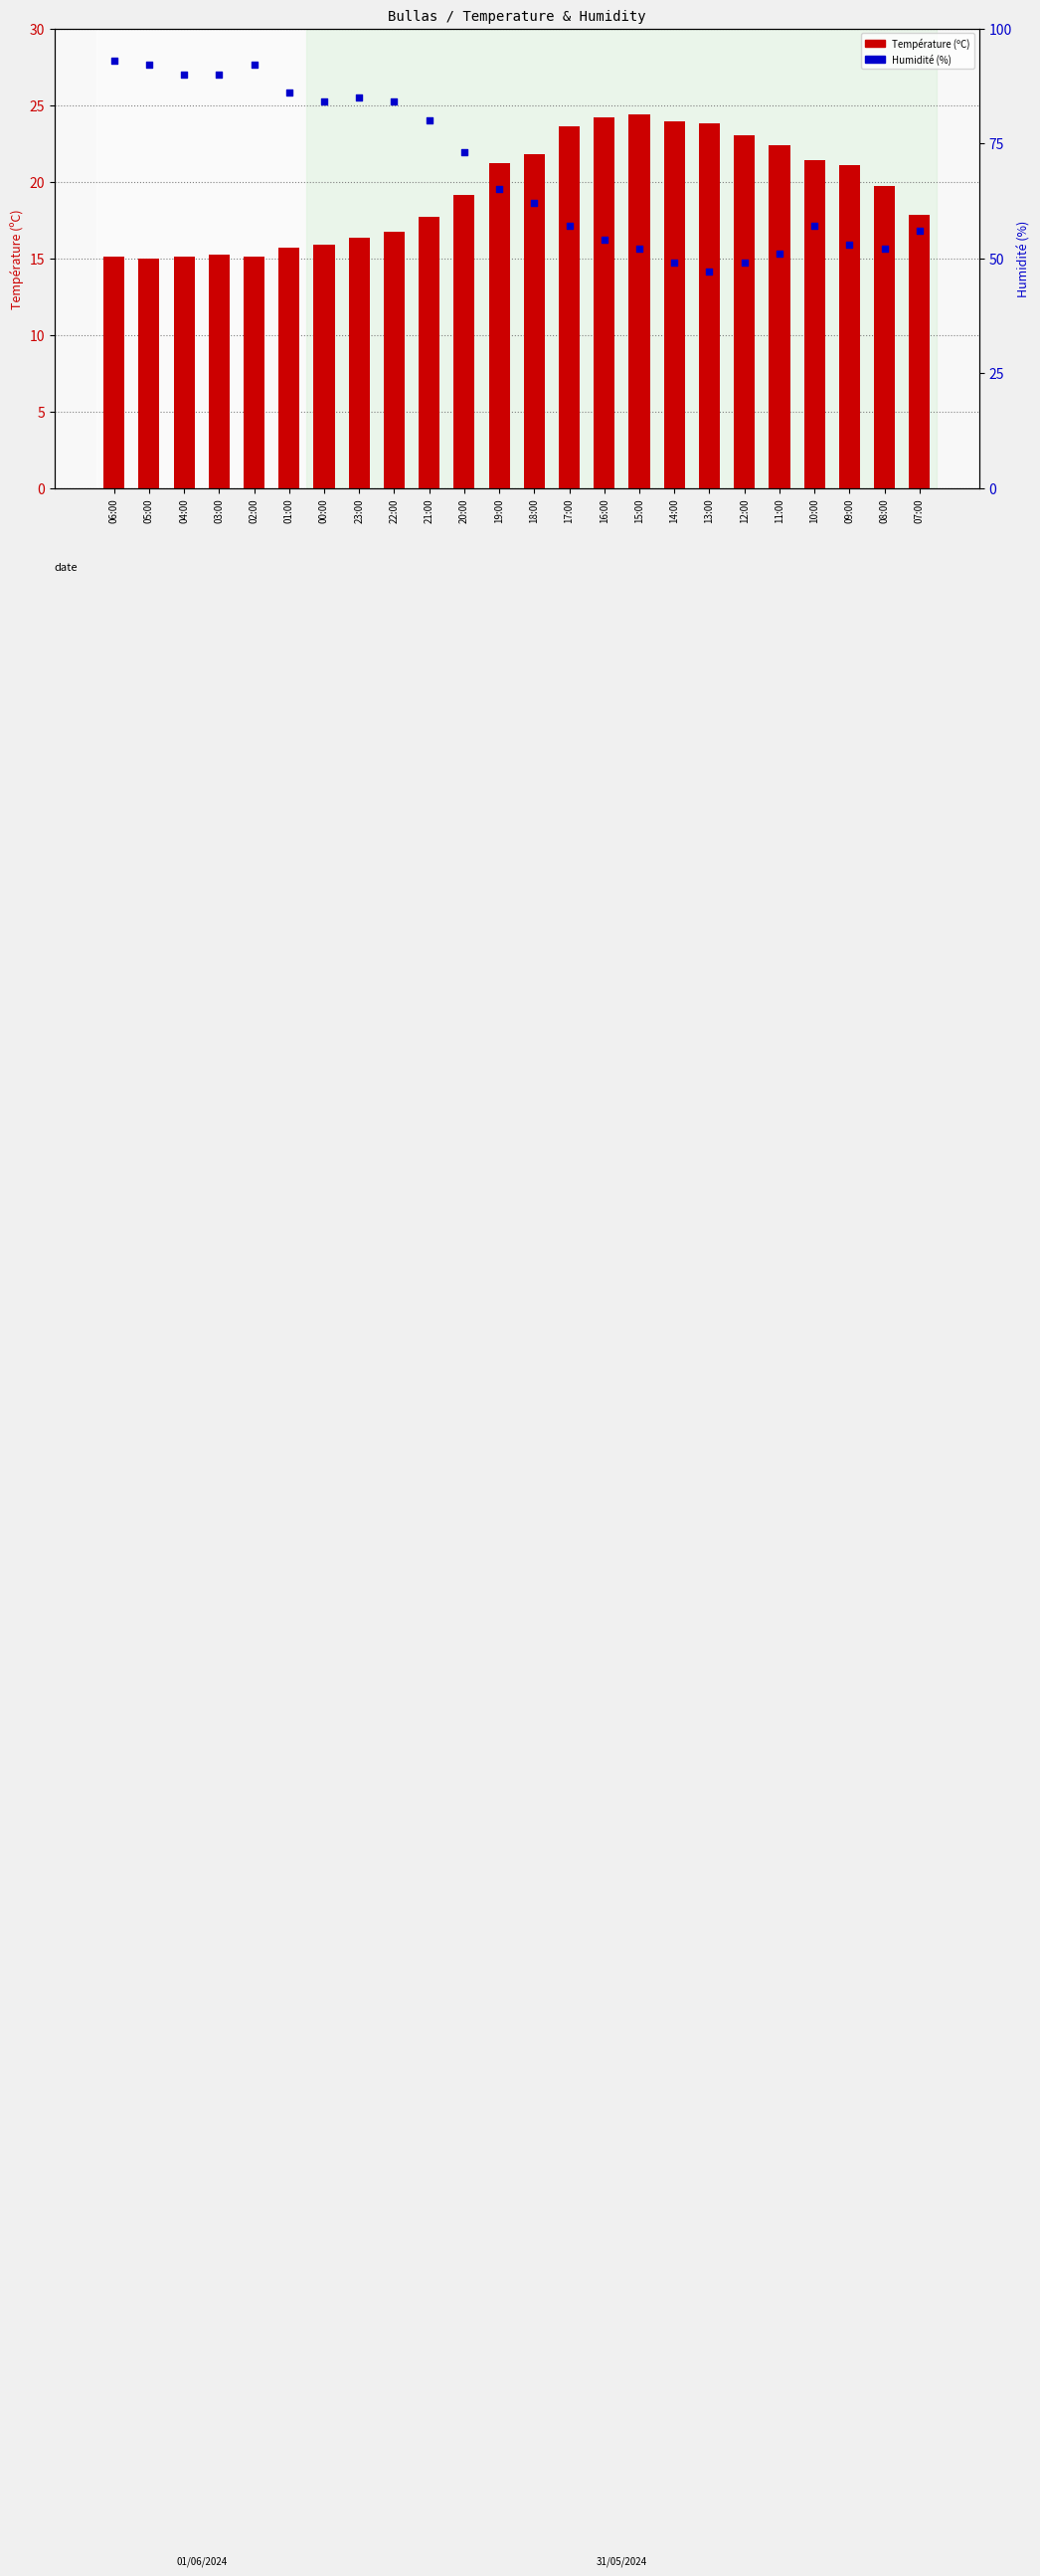

What are all the series names shown in the legend?

Température (ºC), Humidité (%)